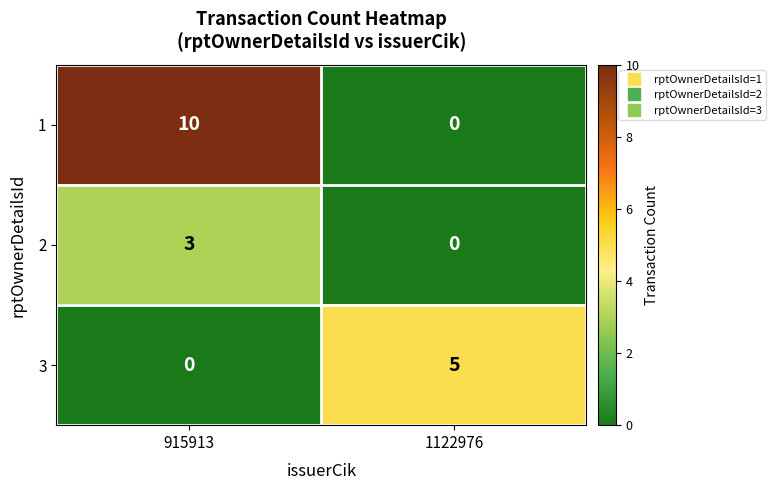

At which label does 3 reach its minimum?

915913